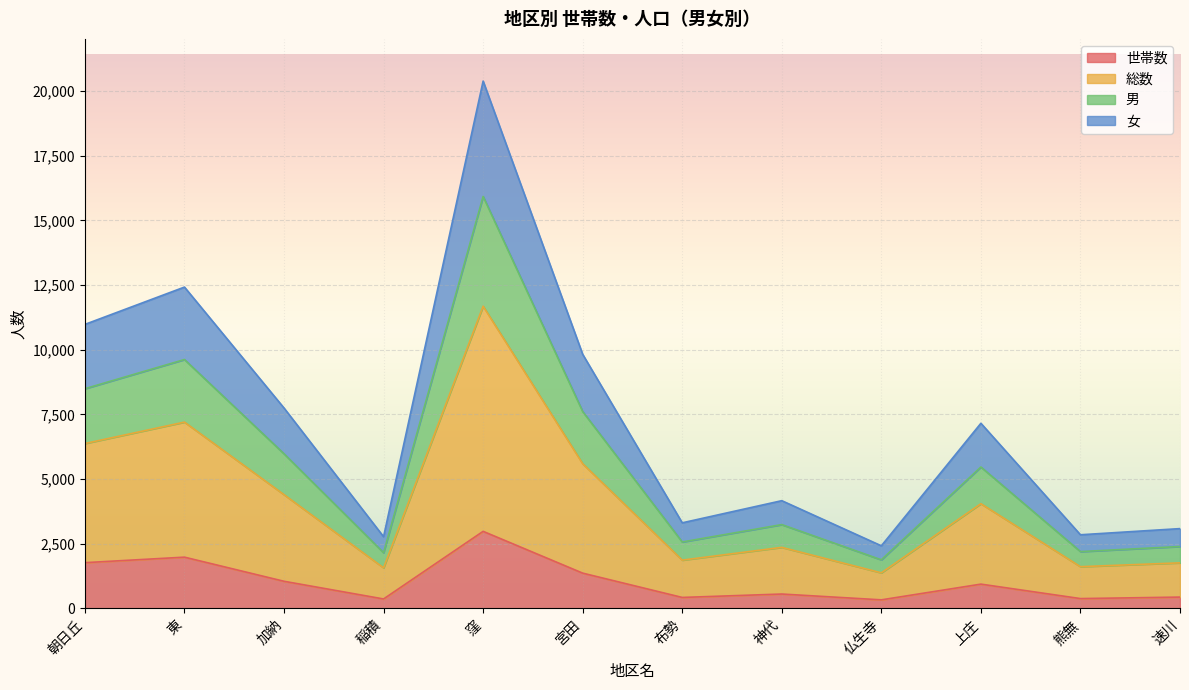

What is the label of the 8th point from the right?

窪